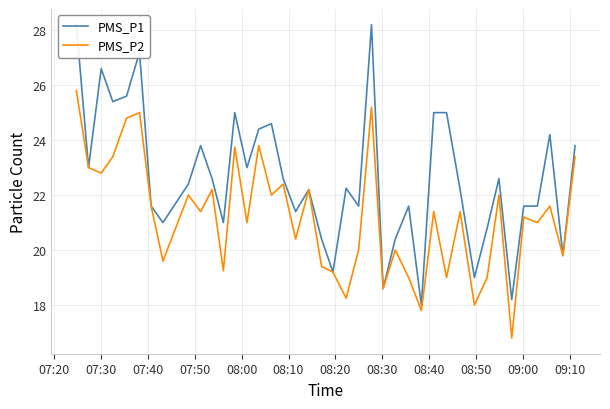

What is the maximum value for PMS_P2?

25.8